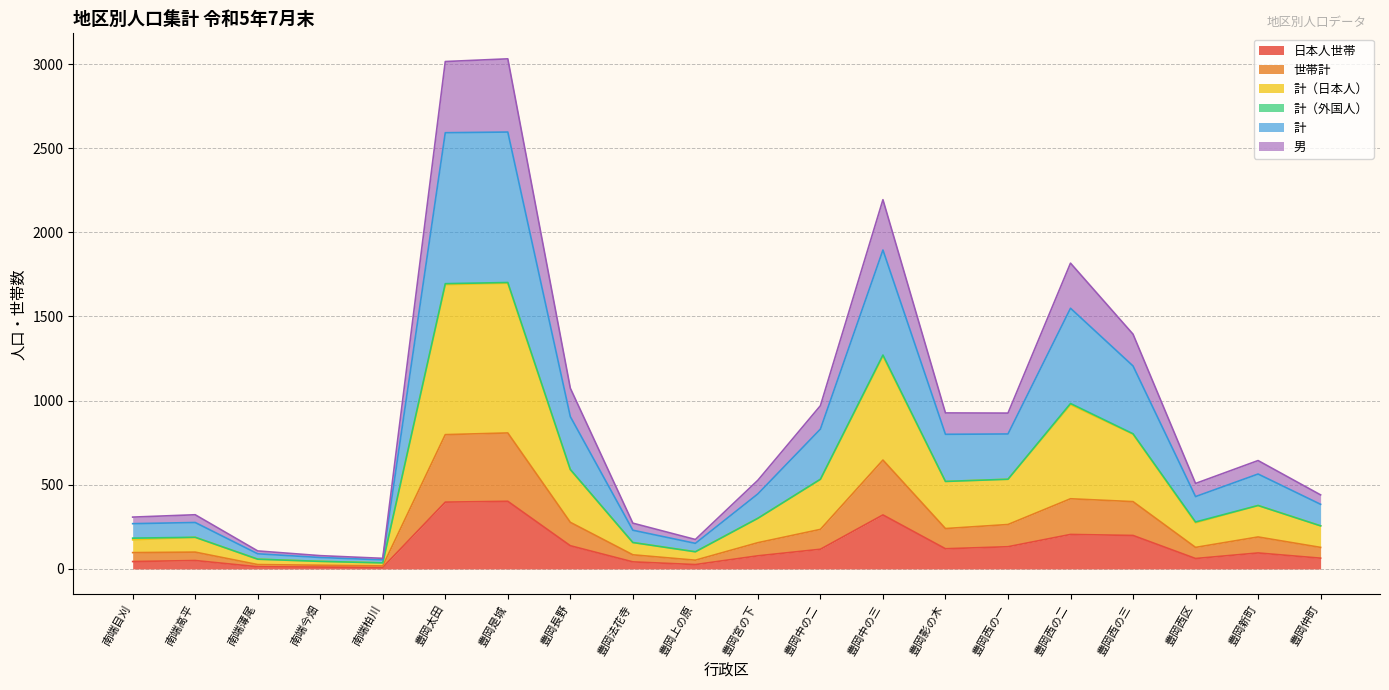

At which category is the sum across all series the highest?

豊岡是城